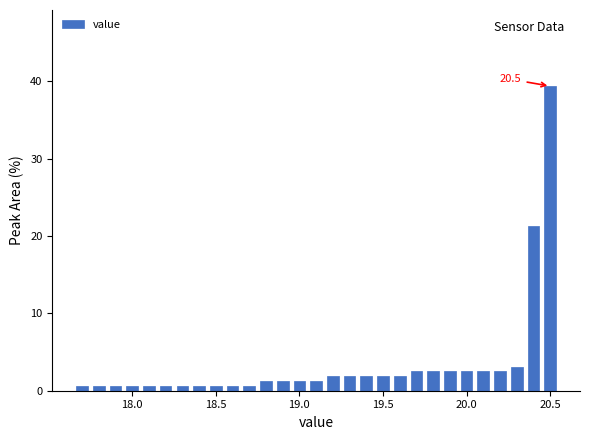

Read against the x-axis, roughly where is the centre of the tallest bar?

20.50